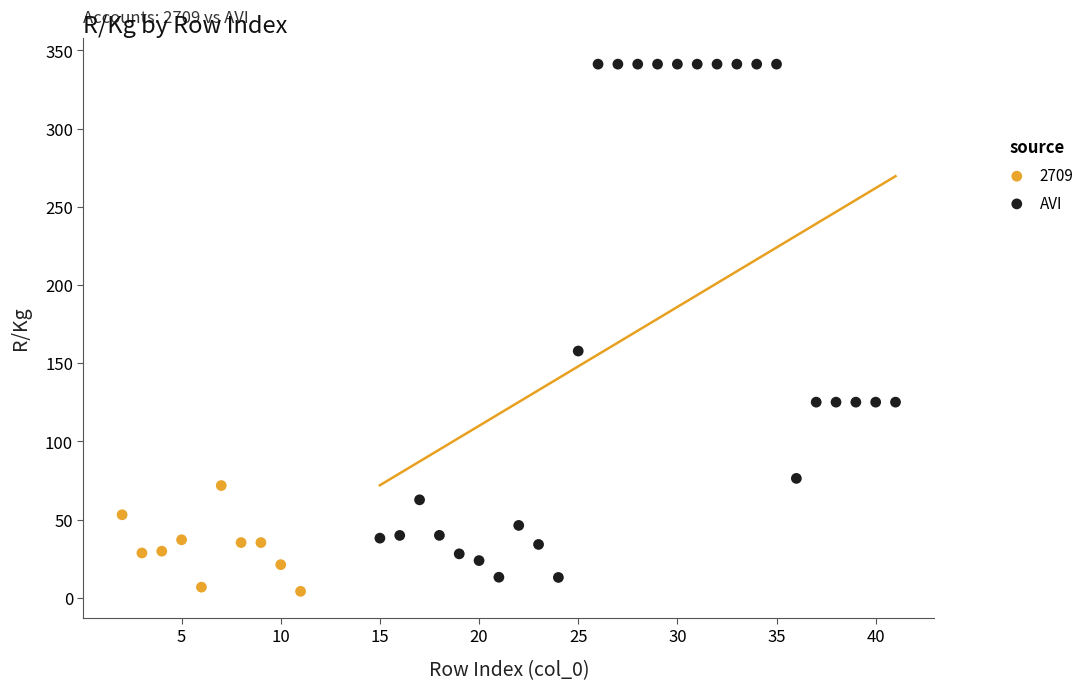

Which series has the largest Y range (max minus min)?

AVI